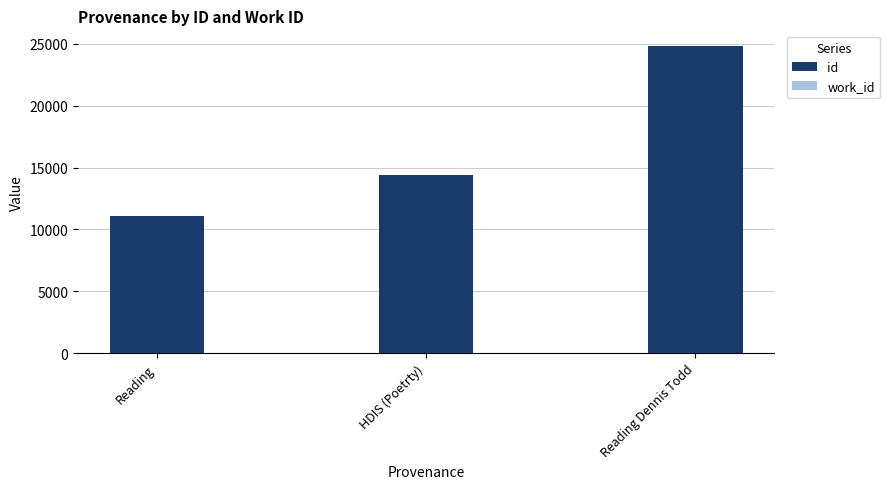

Reading left to right, list all the values displayed in this chart.

id: 11059	14392	24850
work_id: 4247	5366	4209